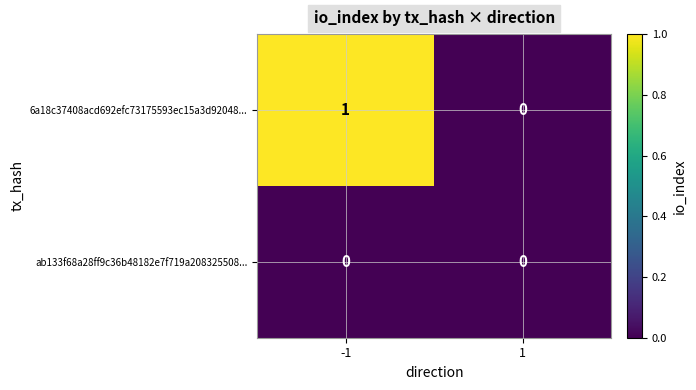

Reading left to right, list all the values displayed in this chart.

6a18c37408acd692efc73175593ec15a3d92048...: 1	0
ab133f68a28ff9c36b48182e7f719a208325508...: 0	0